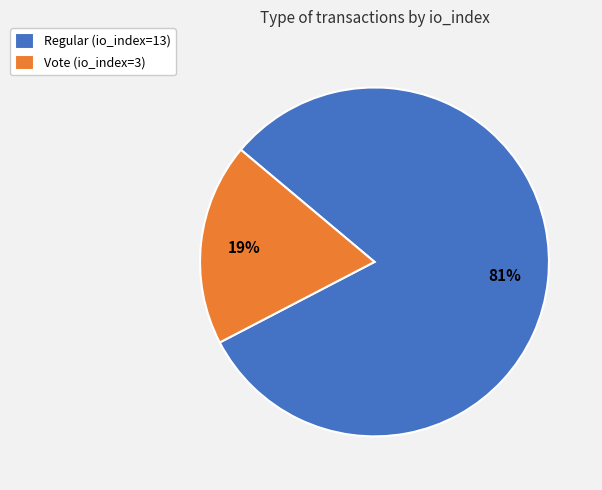

Is the sum of Vote (io_index=3) and Regular (io_index=13) greater than half?

Yes